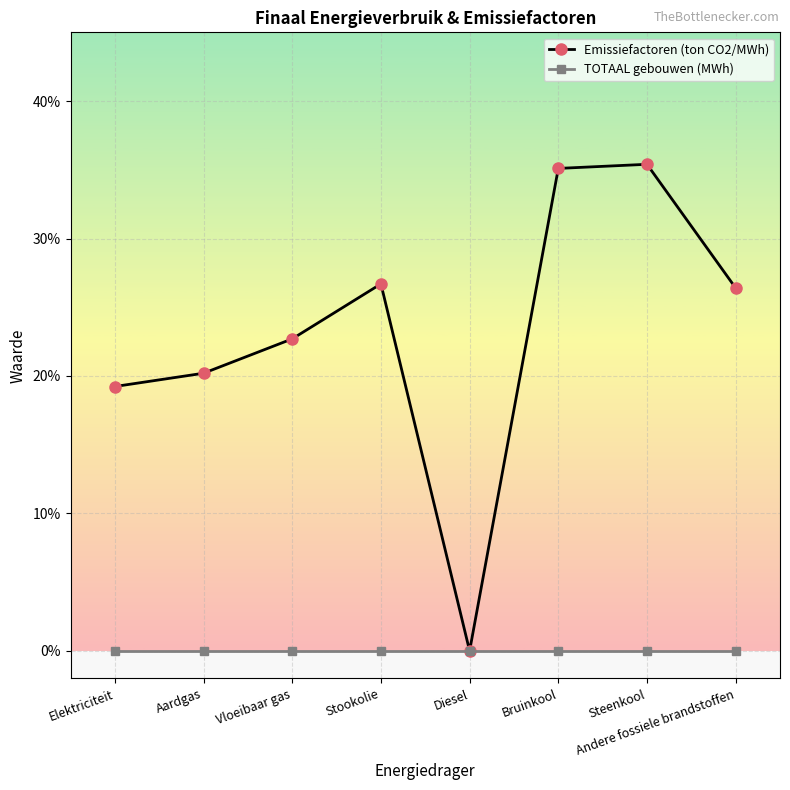

What position from the right is Vloeibaar gas?

6